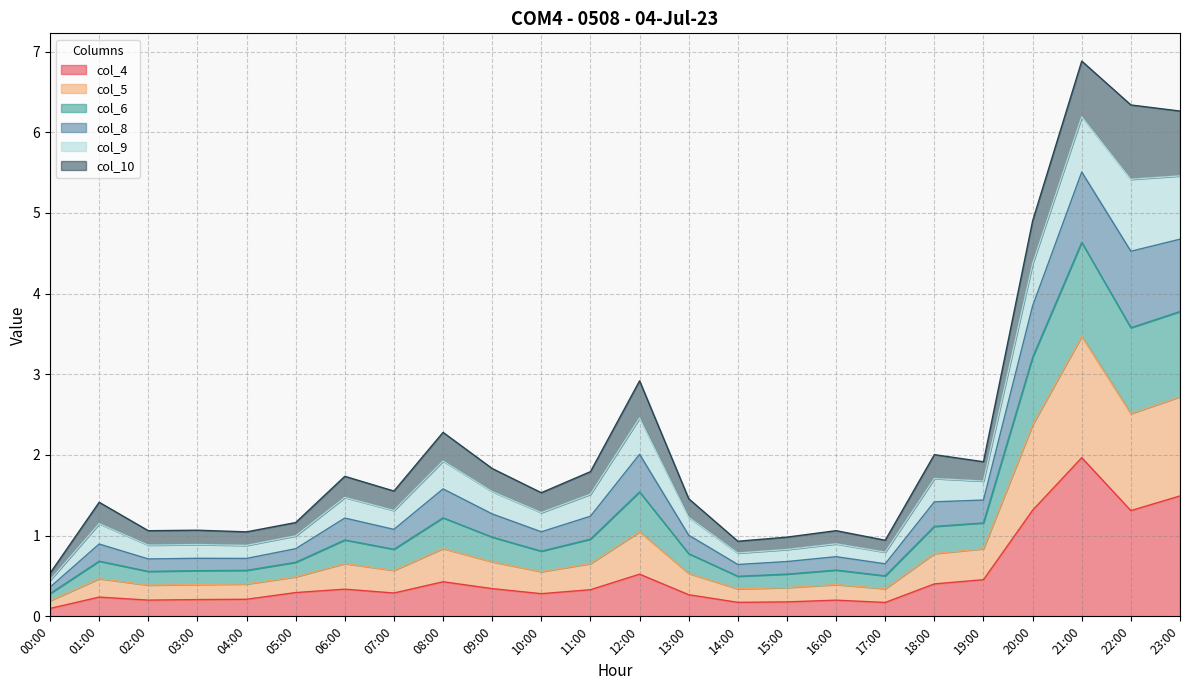

True or false: col_4 and col_6 intersect in this chart.

False